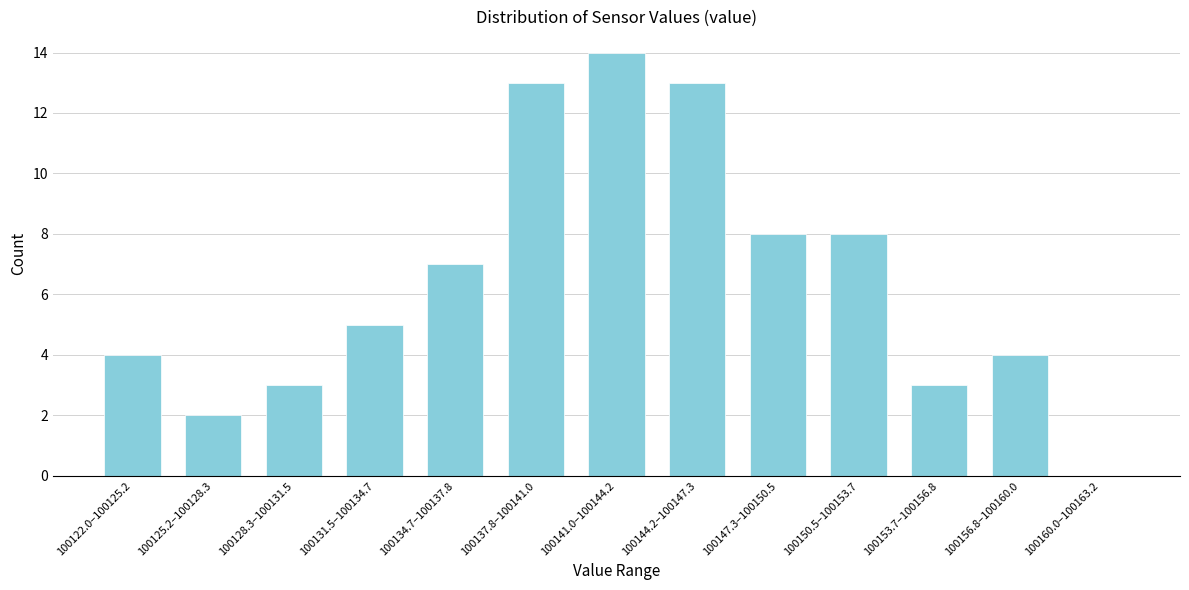

Reading left to right, extract all data points from this chart.

100122.0–100125.2=4	100125.2–100128.3=2	100128.3–100131.5=3	100131.5–100134.7=5	100134.7–100137.8=7	100137.8–100141.0=13	100141.0–100144.2=14	100144.2–100147.3=13	100147.3–100150.5=8	100150.5–100153.7=8	100153.7–100156.8=3	100156.8–100160.0=4	100160.0–100163.2=0